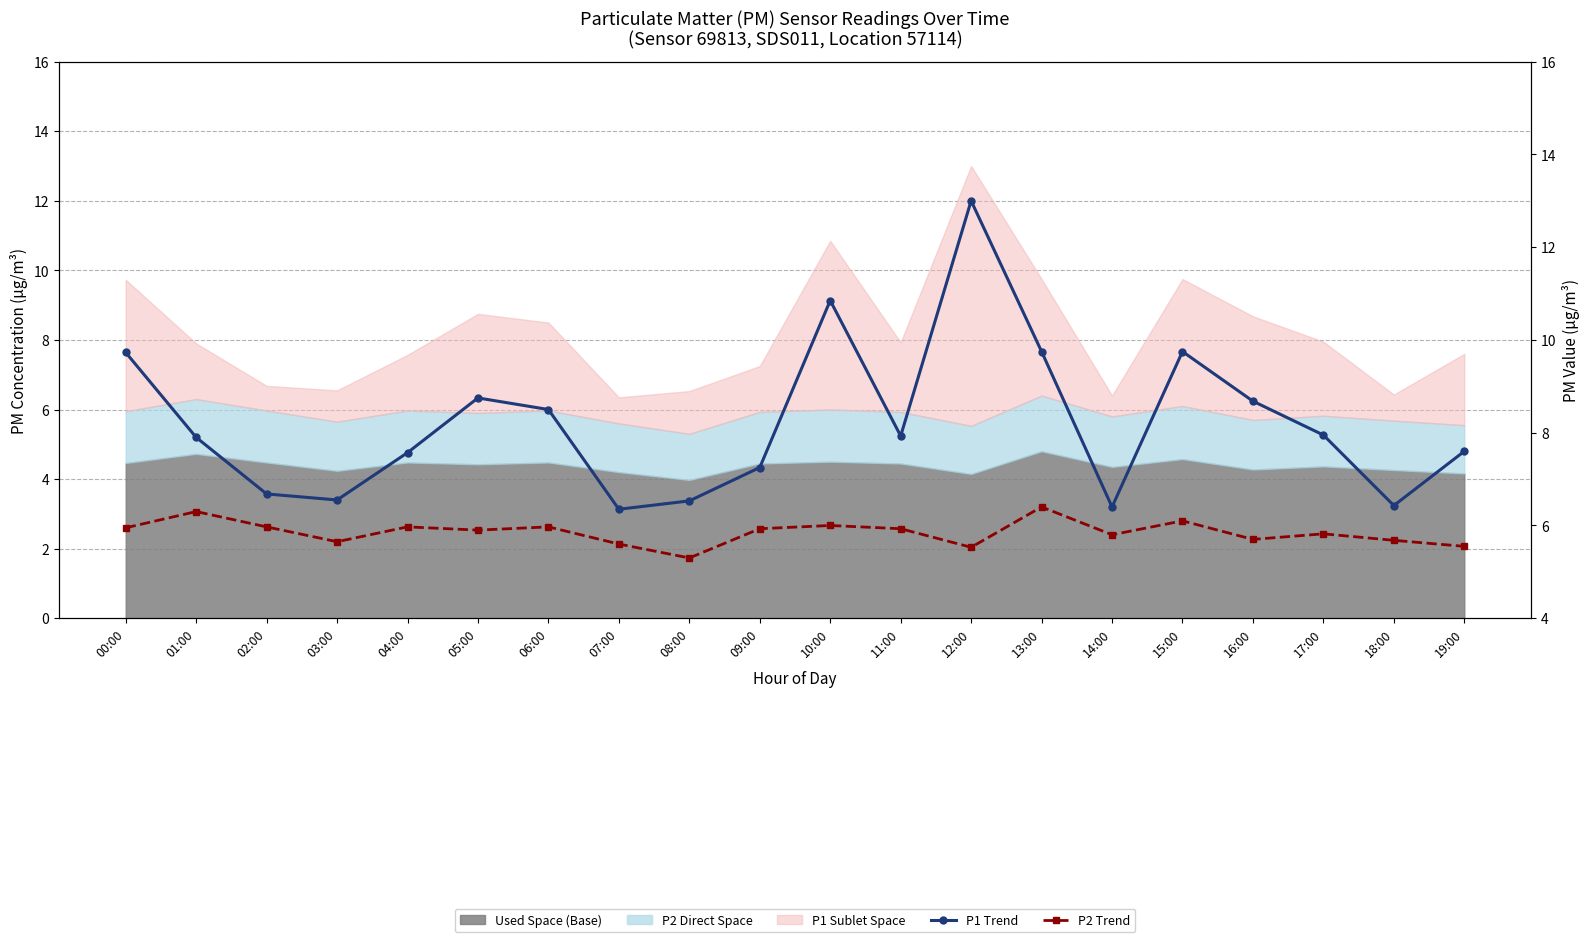

What is the lowest value of the P1 Trend series?

6.3